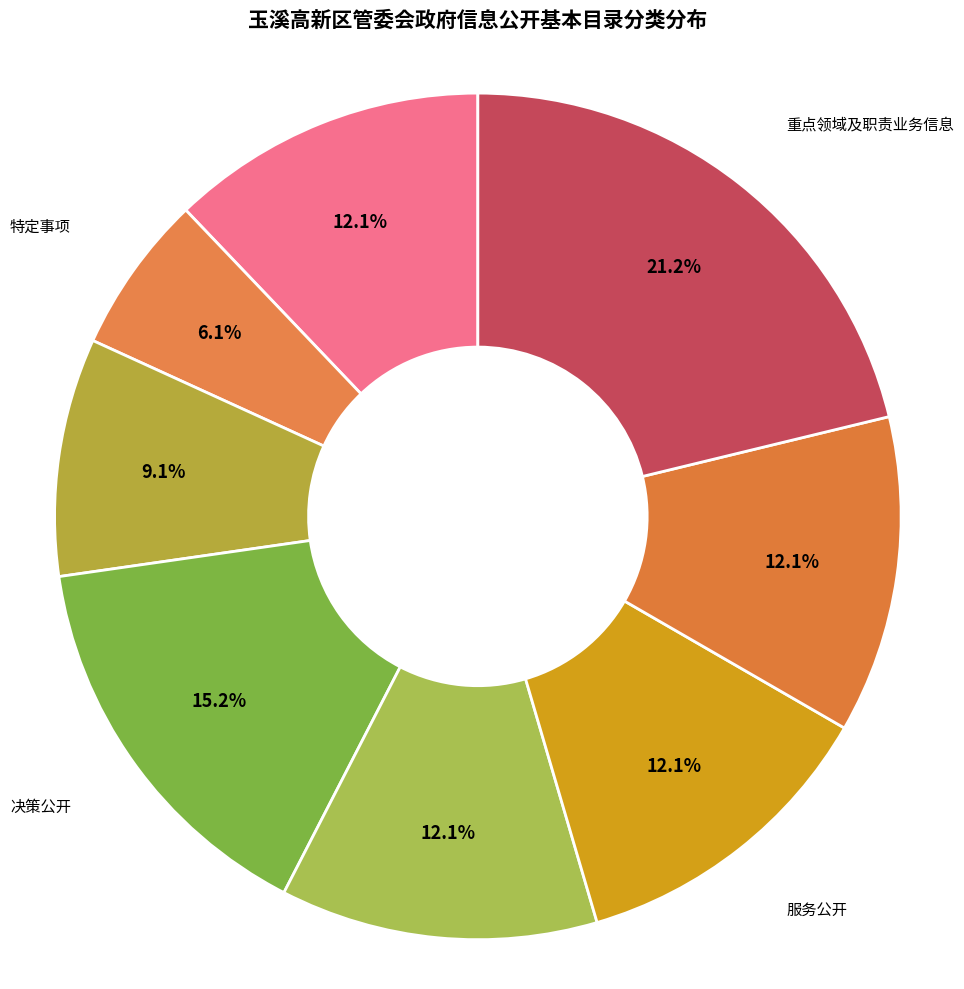

To the nearest percent, what portion does 管理公开 represent?

12%